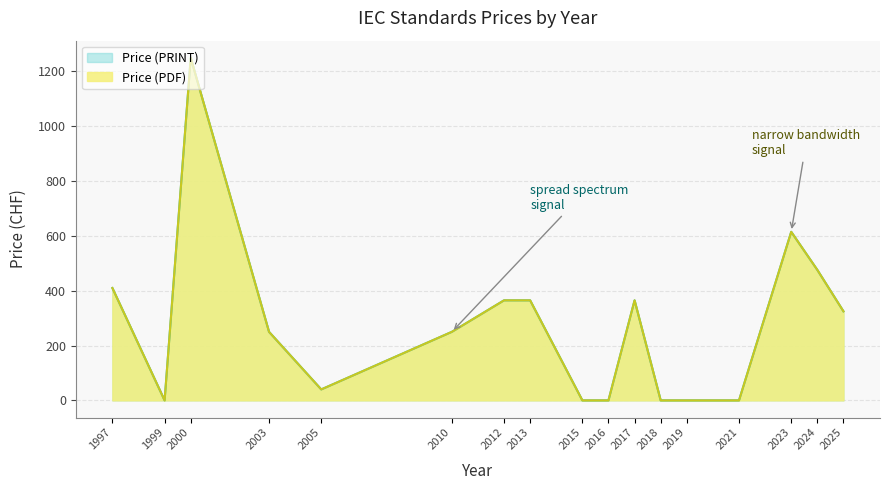

True or false: Price (PRINT) has a value of 196 at 2025.

False